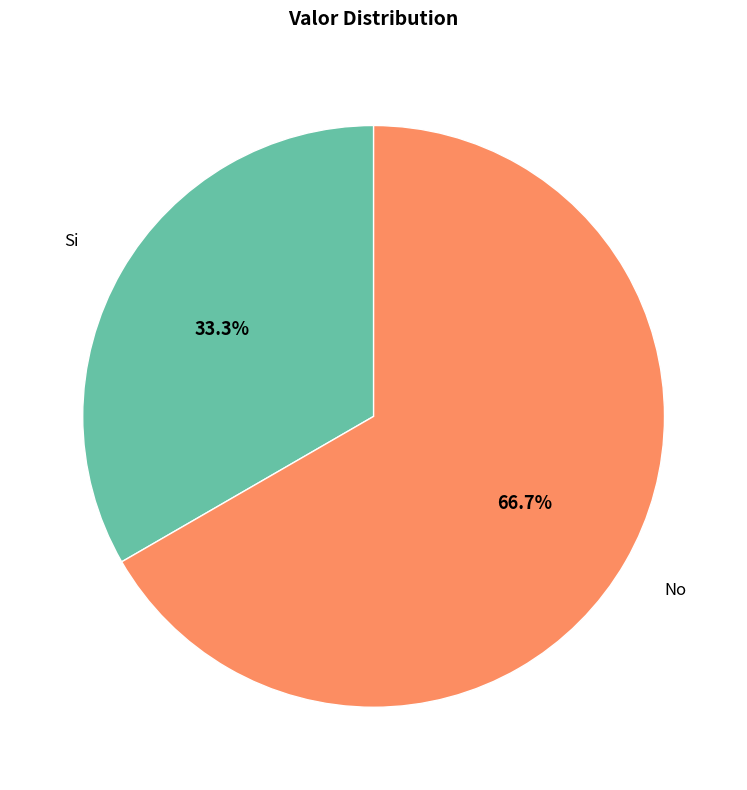

Is there a majority slice in this chart?

Yes